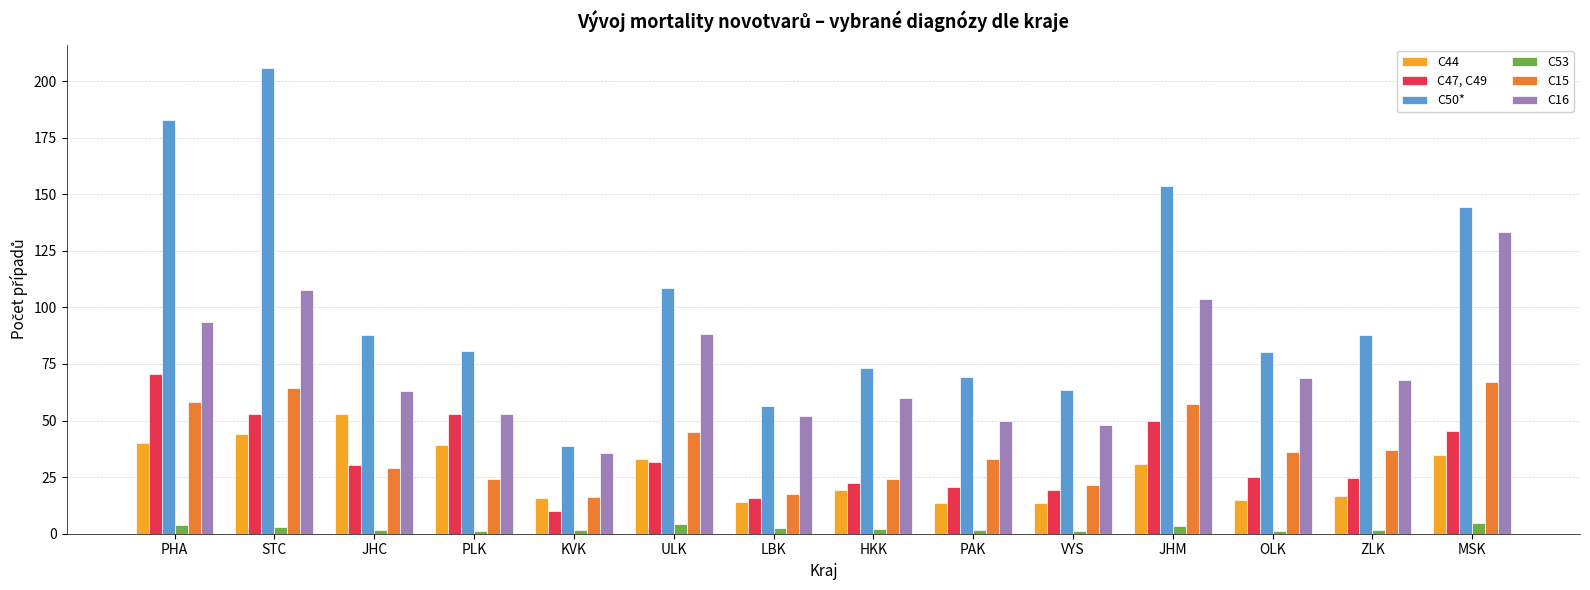

The C50* series shows 240.6 at JHM. True or false?

False